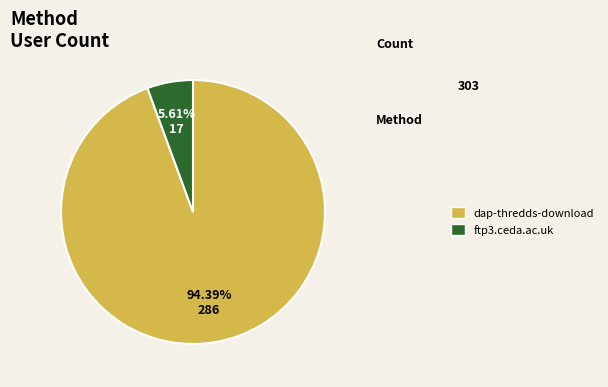

Approximately how many times larger is the value at ftp3.ceda.ac.uk compared to dap-thredds-download?

0.1